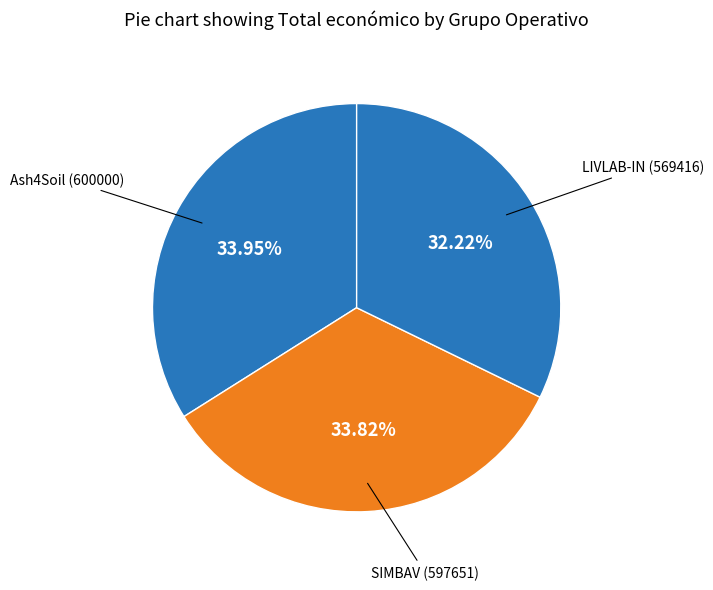

How many slices are in this pie chart?

3